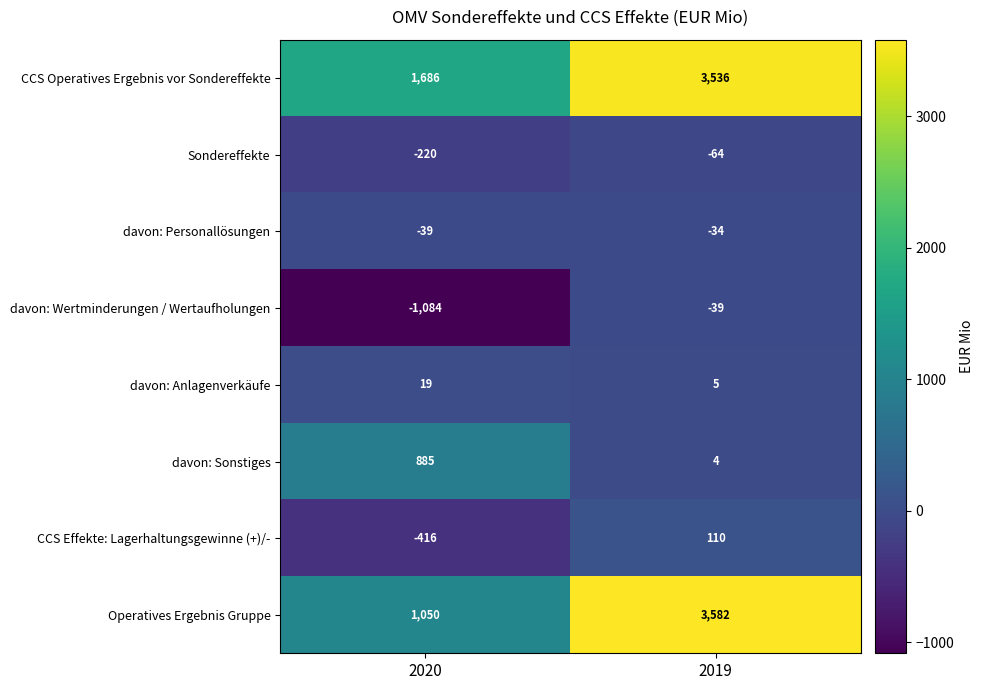

What is the difference between the davon: Anlagenverkäufe values at 2019 and 2020?

14